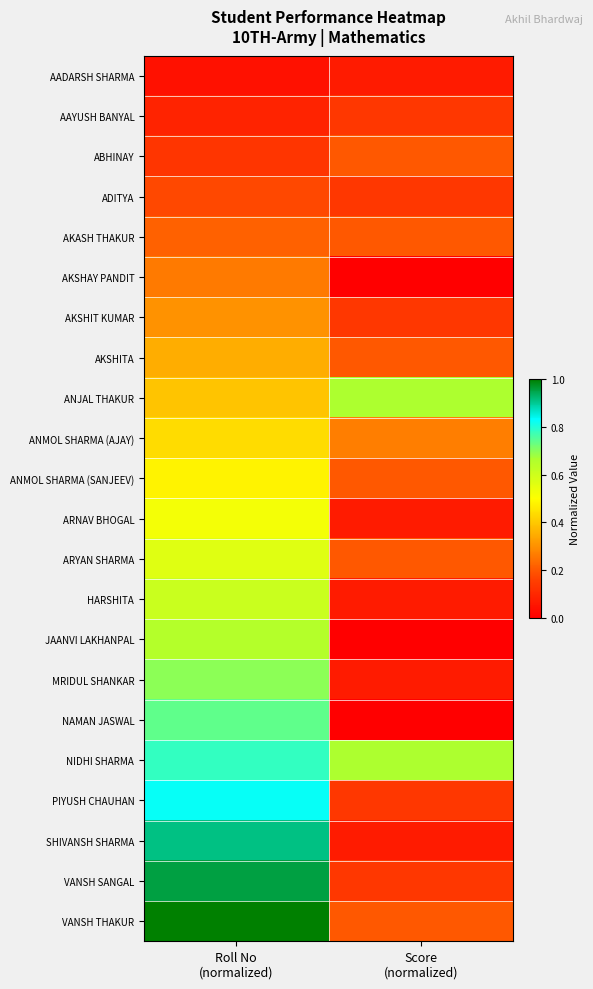

At which category is the sum across all series the highest?

Roll No
(normalized)